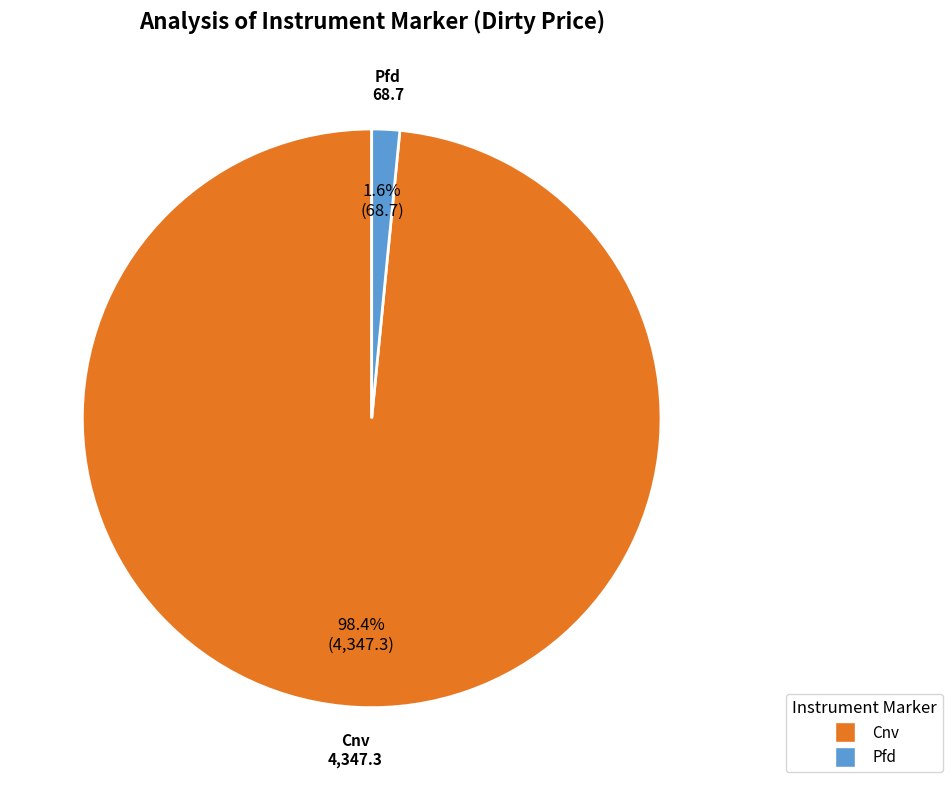

Count the number of slices in the pie.

2